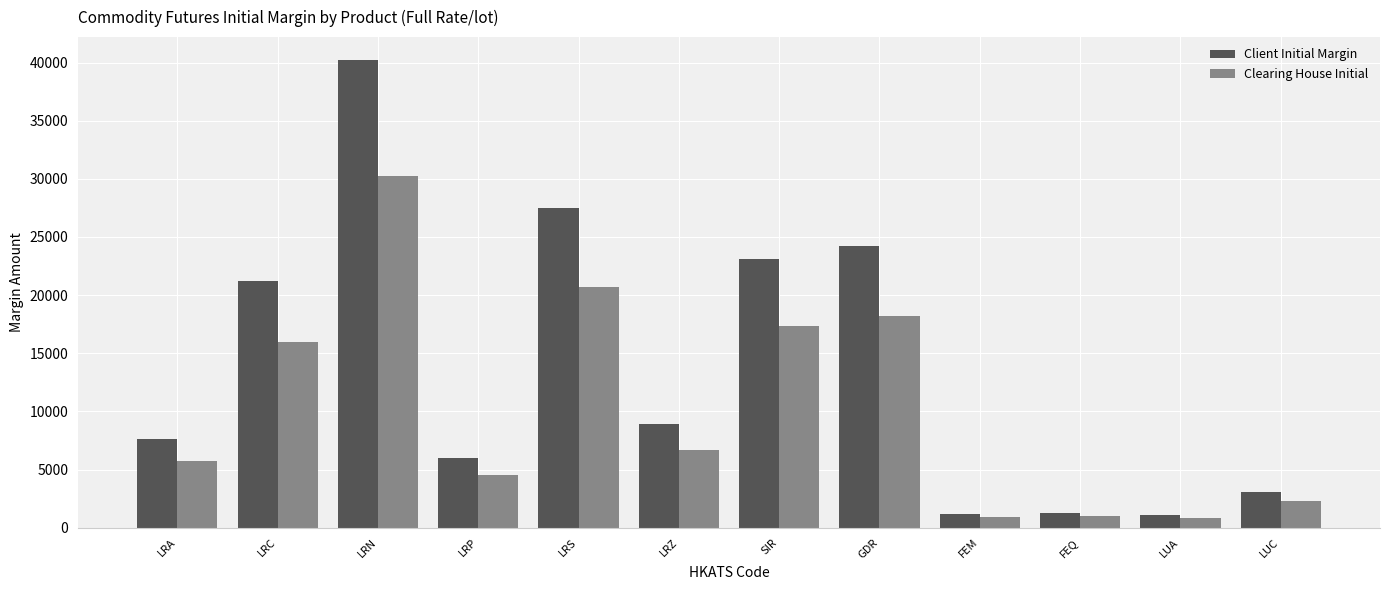

What is the average value of the Clearing House Initial series?

10363